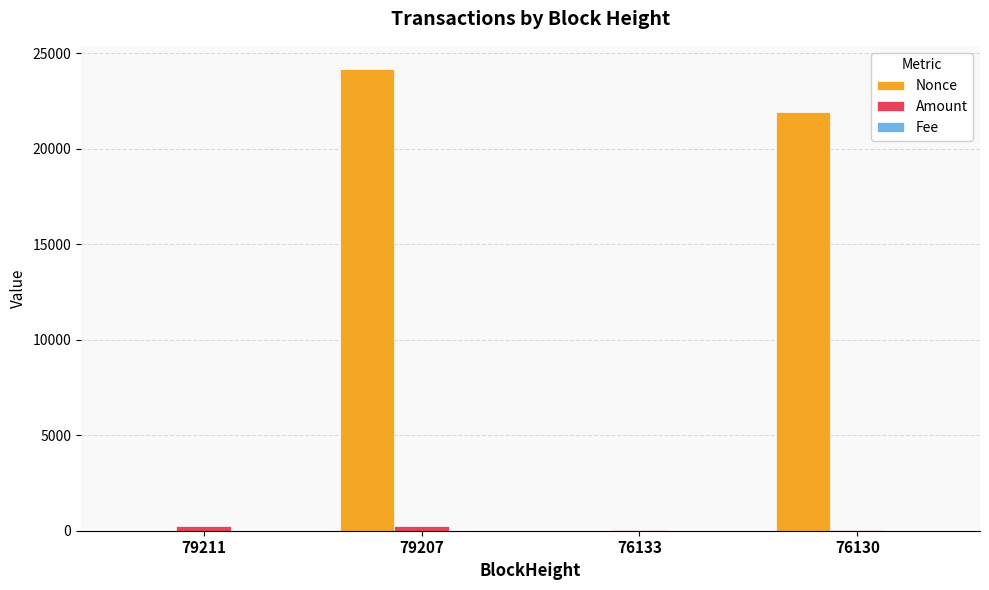

Which series changed the most between 79211 and 76130?

Nonce